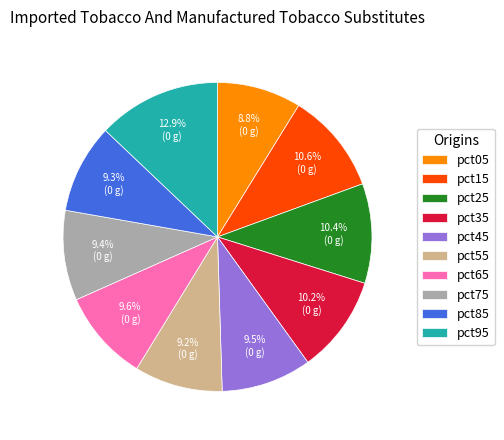

To the nearest percent, what percentage of the pie is pct65?

10%